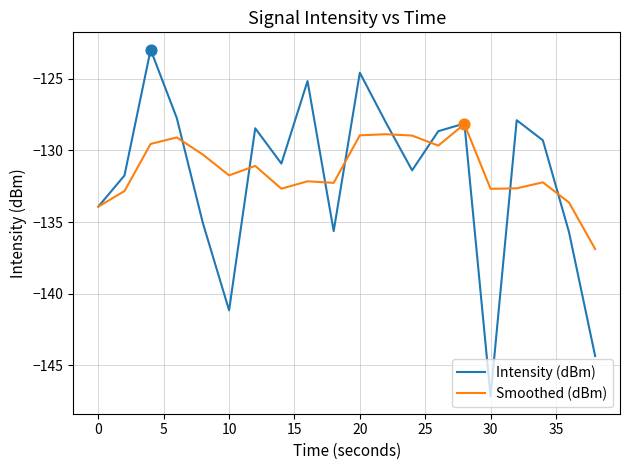

Which series has the largest total across all categories?

Smoothed (dBm)